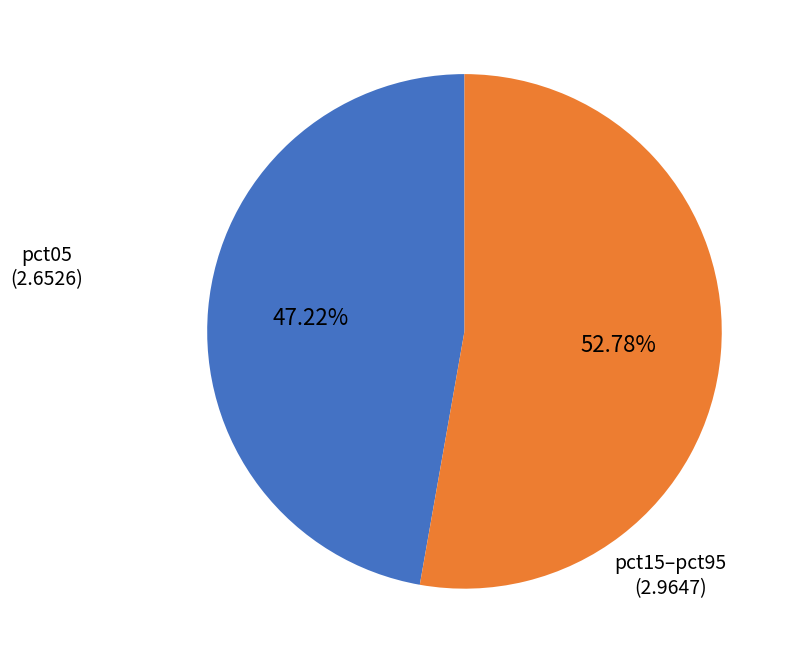

Is there a majority slice in this chart?

Yes